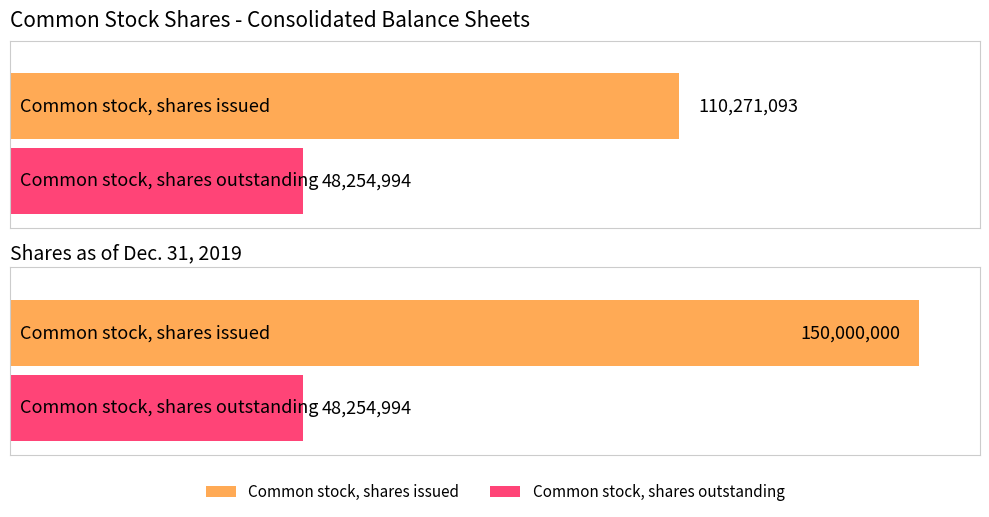

What is the difference between the Dec. 31, 2019 values at Common stock, shares outstanding and Common stock, shares issued?

101745006